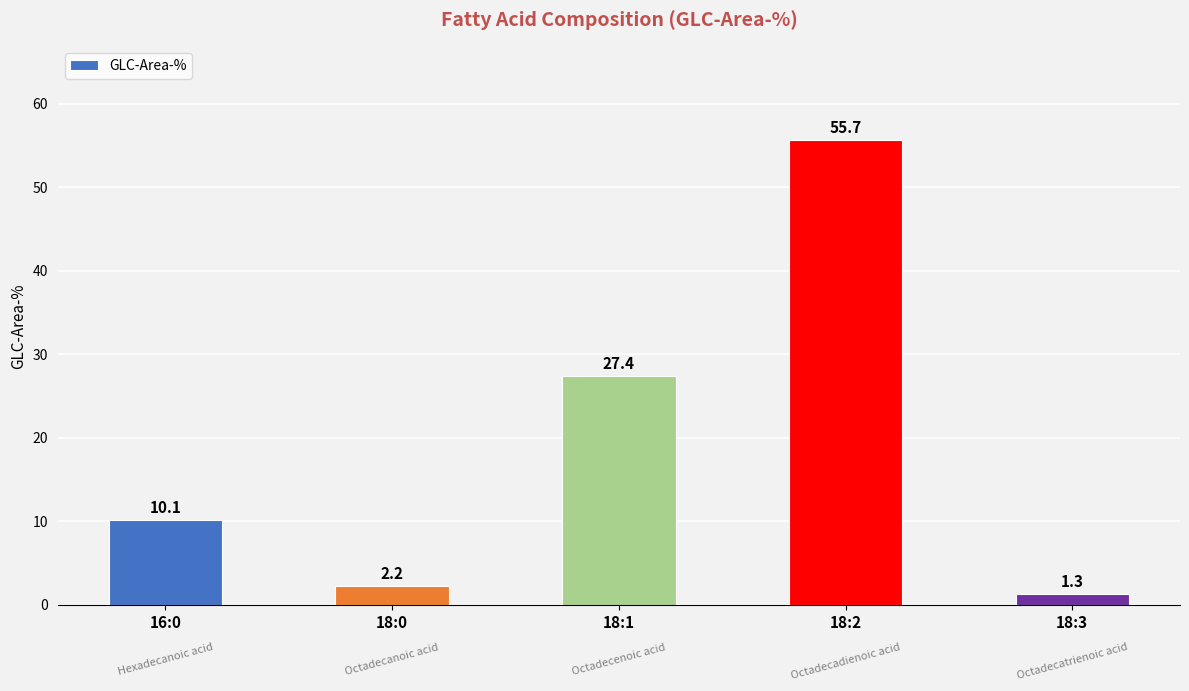

True or false: the data shows 2.2 at 16:0.

False